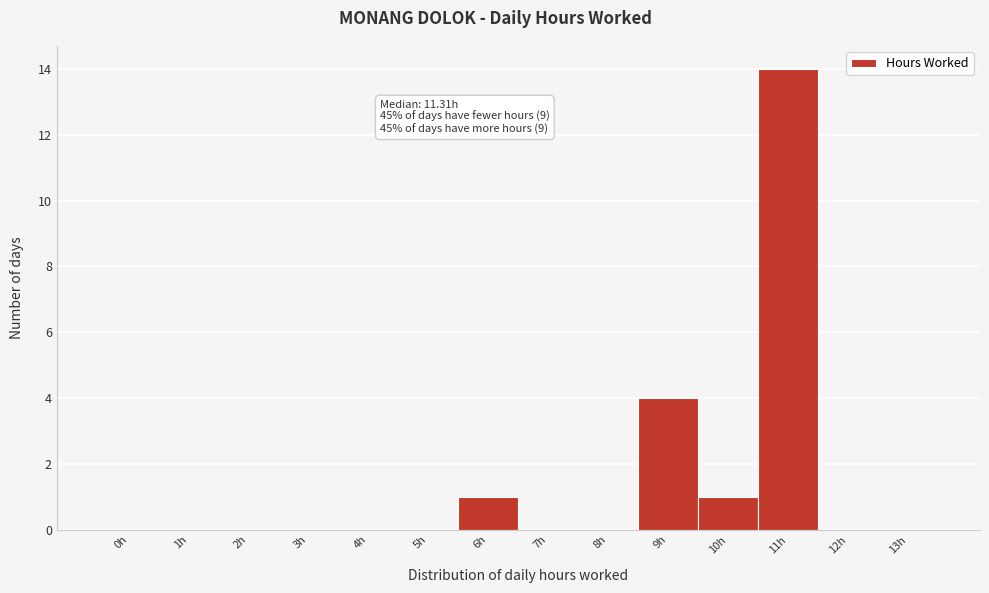

Reading right to left, what are all the values shown in this chart?

13h=0	12h=0	11h=14	10h=1	9h=4	8h=0	7h=0	6h=1	5h=0	4h=0	3h=0	2h=0	1h=0	0h=0